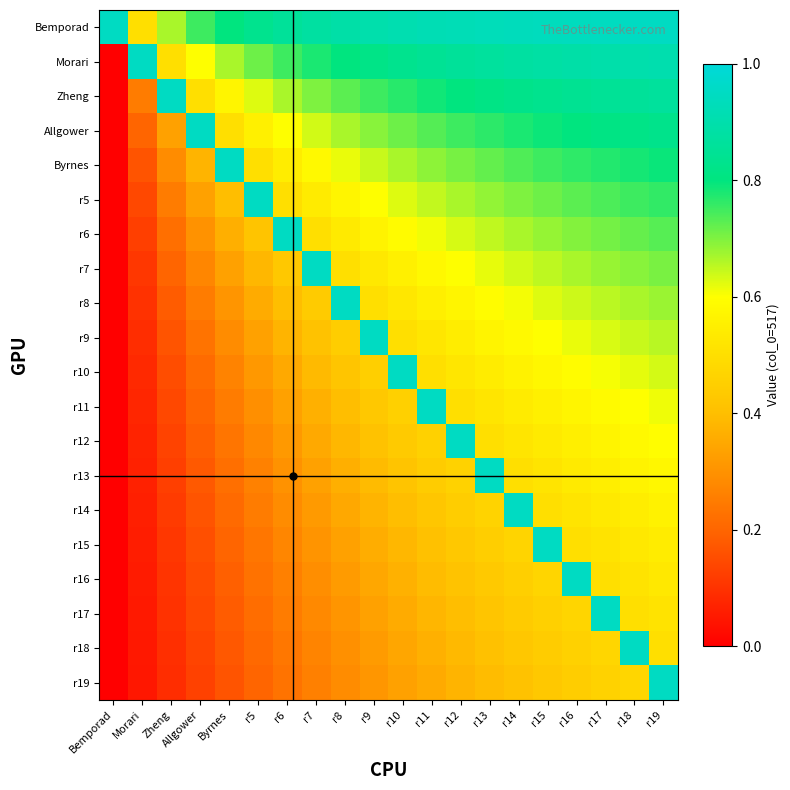

At how many categories does at least one series exceed 0?

20